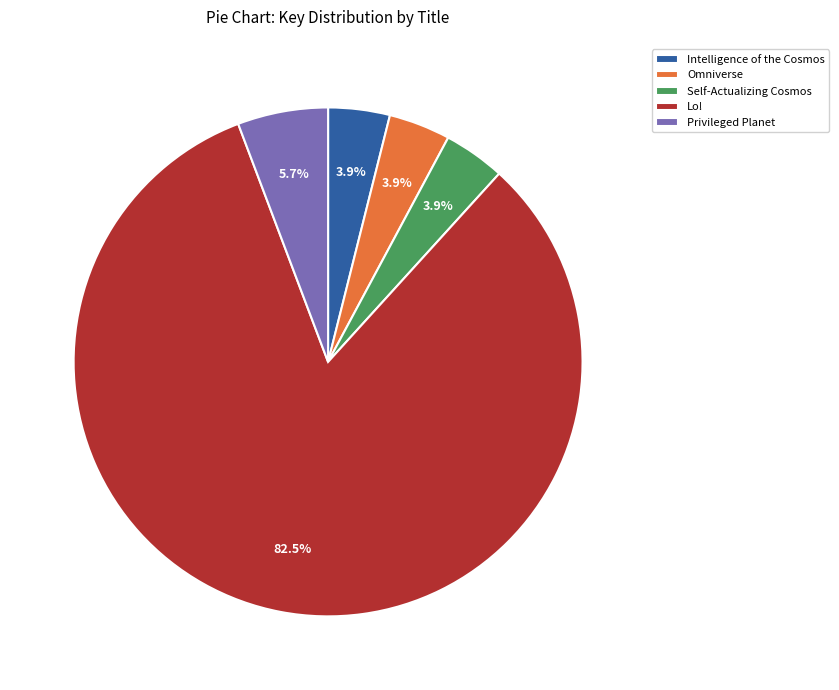

How many slices are in this pie chart?

5